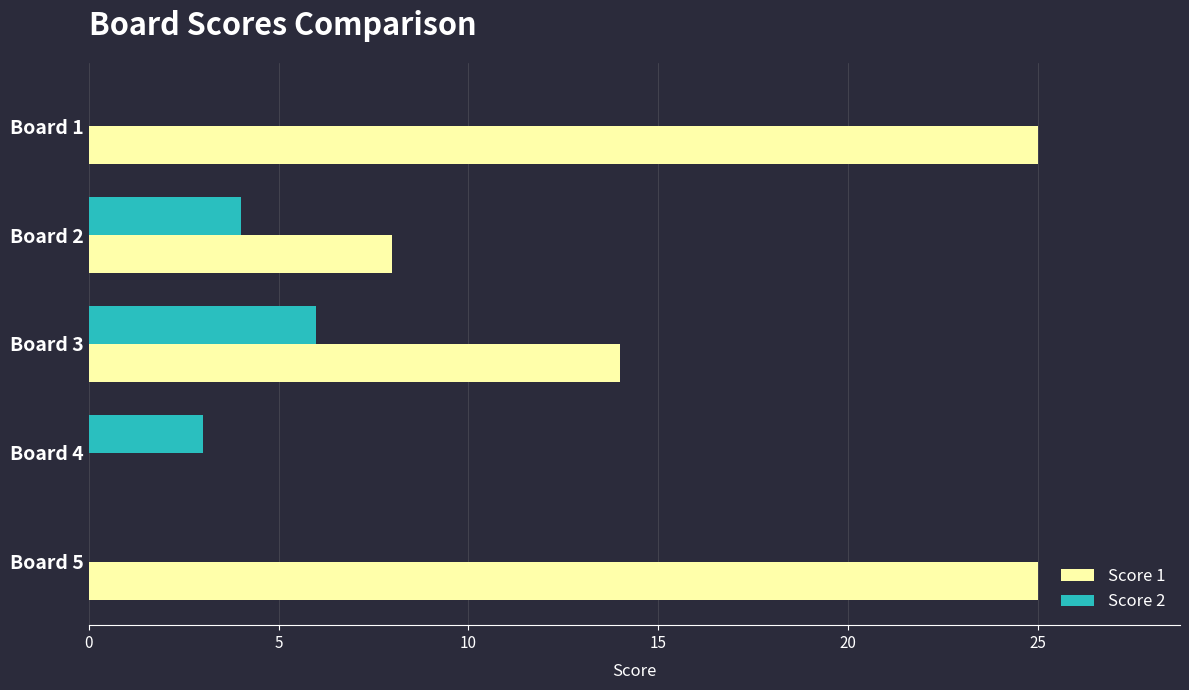

What value does the Score 2 series have at Board 2?

4